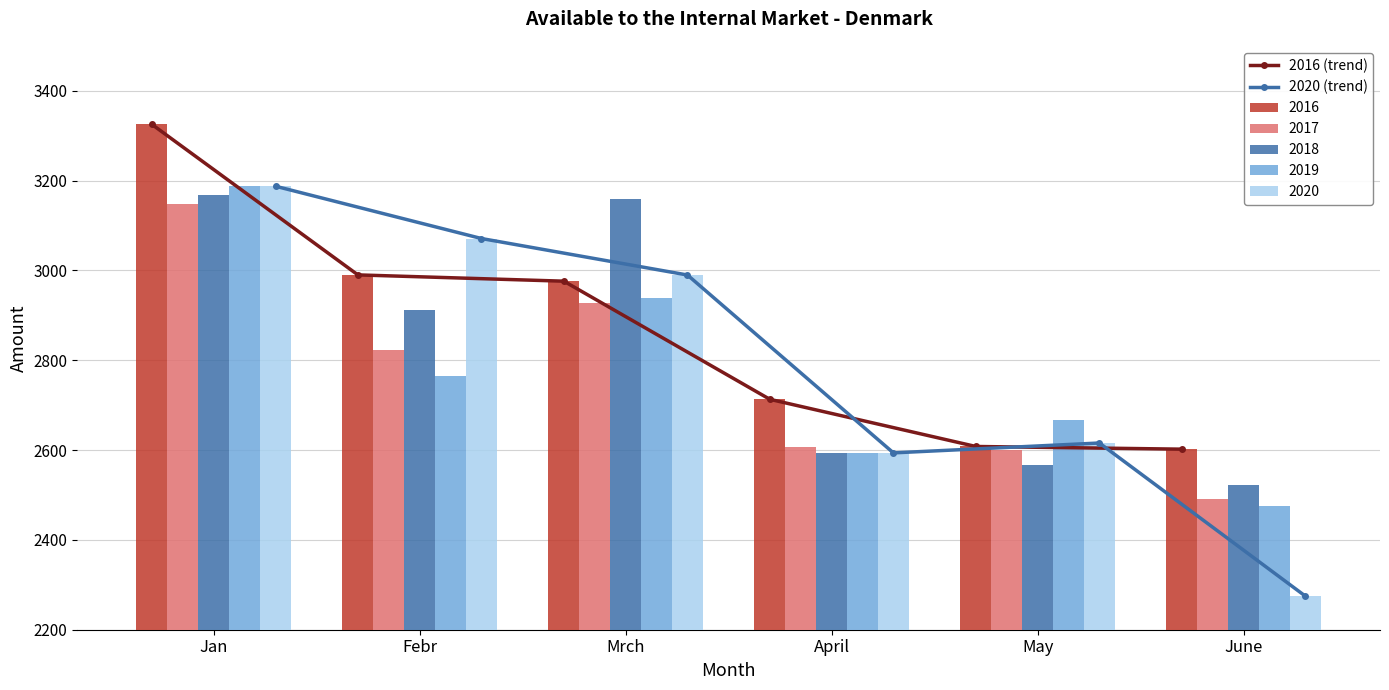

What is the difference between the second highest and second lowest values in the 2018 series?

591.7